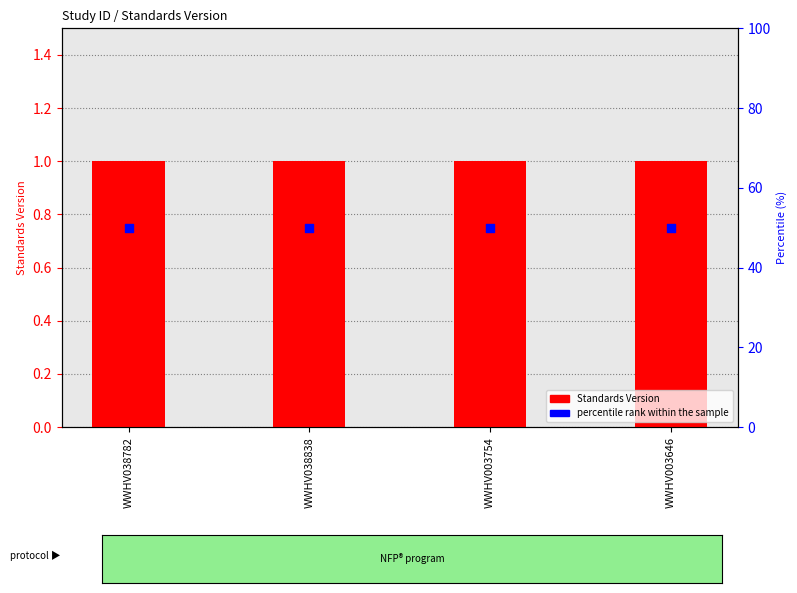

What is the total value across all series at WWHV003754?

51